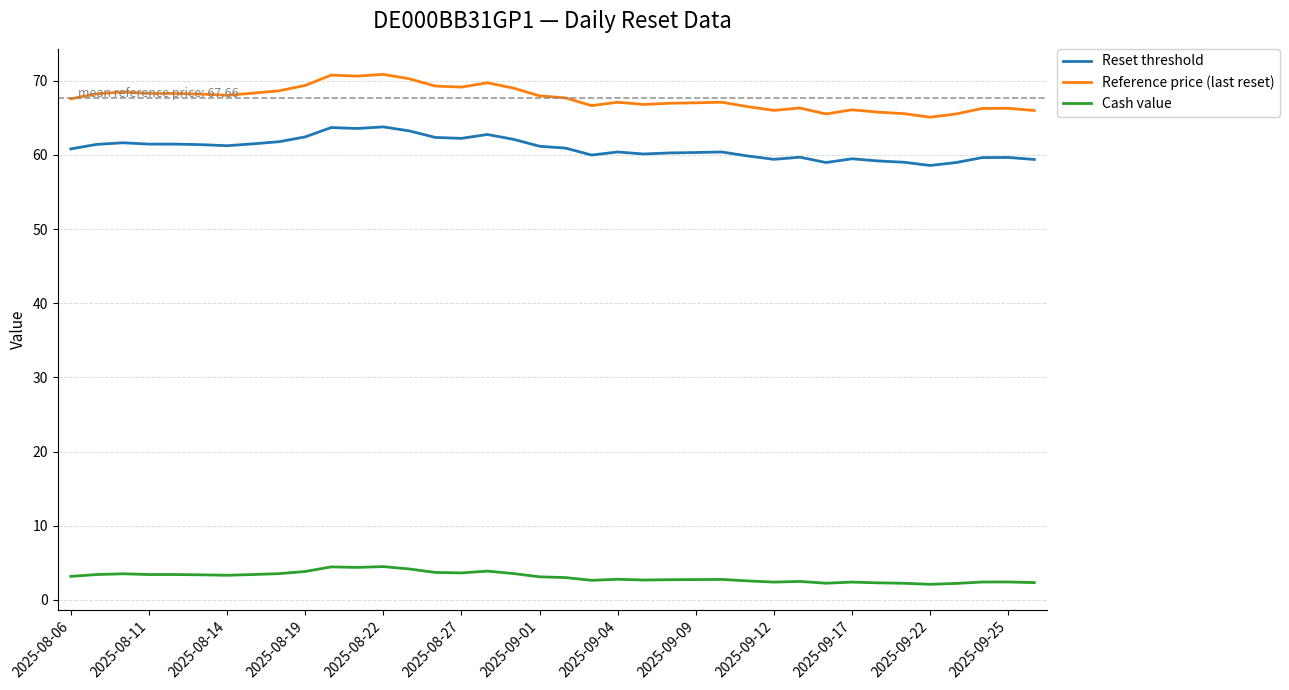

Which series has the widest spread of values?

Reference price (last reset)